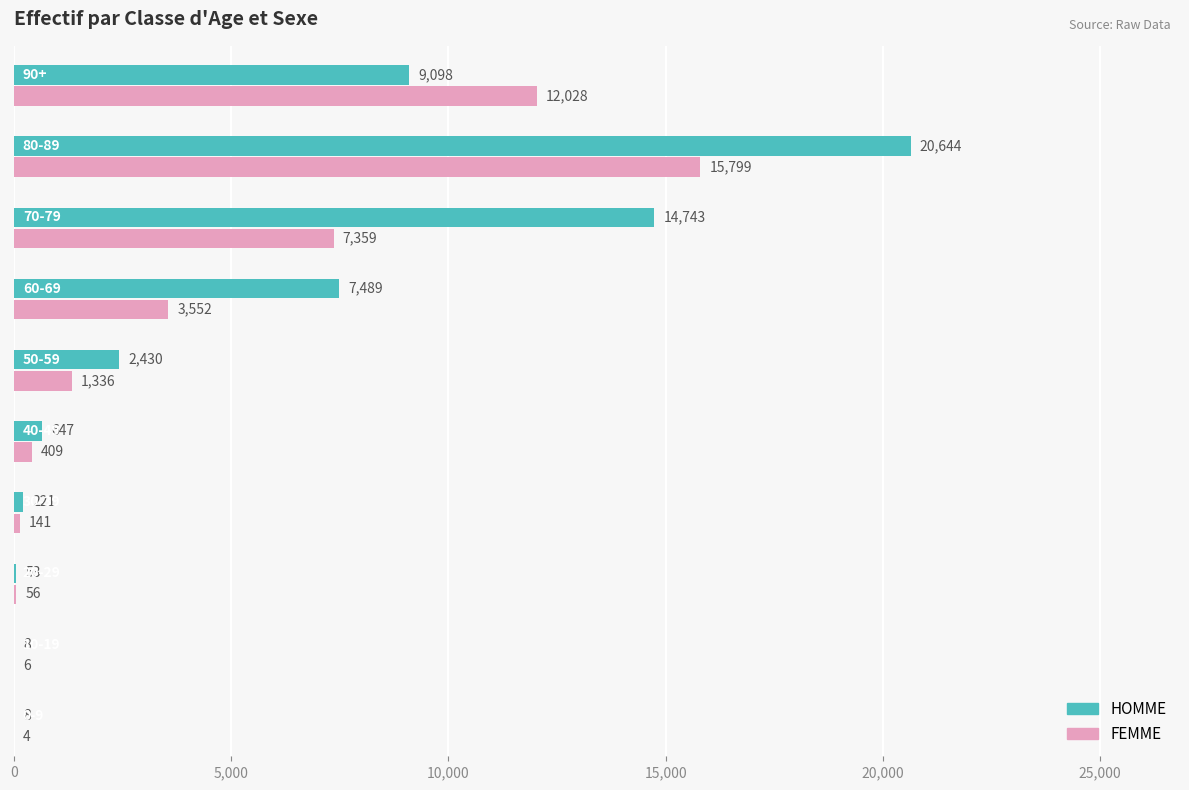

What is the maximum value for HOMME?

20644